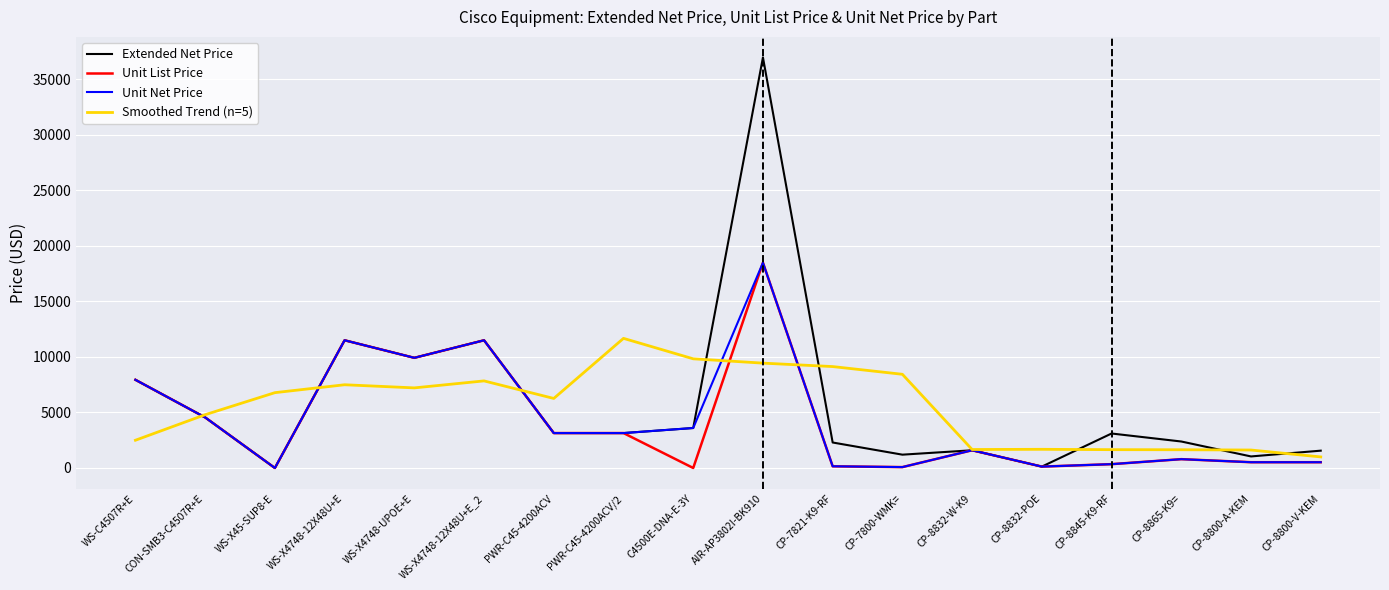

What is the greatest value displayed?

36970.0